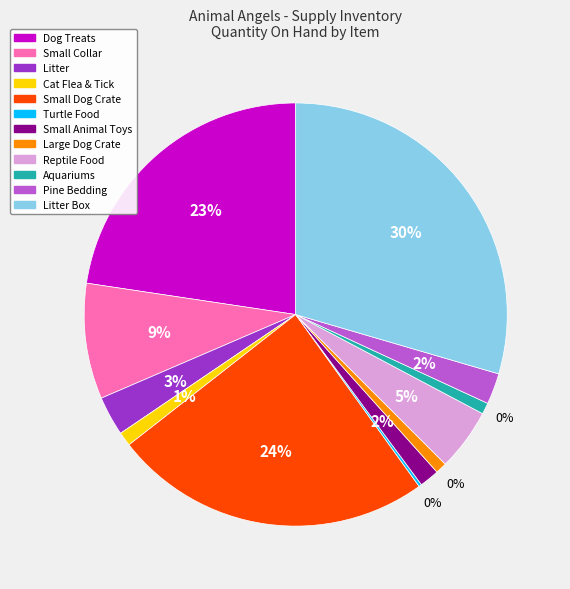

How many segments does this pie chart have?

12